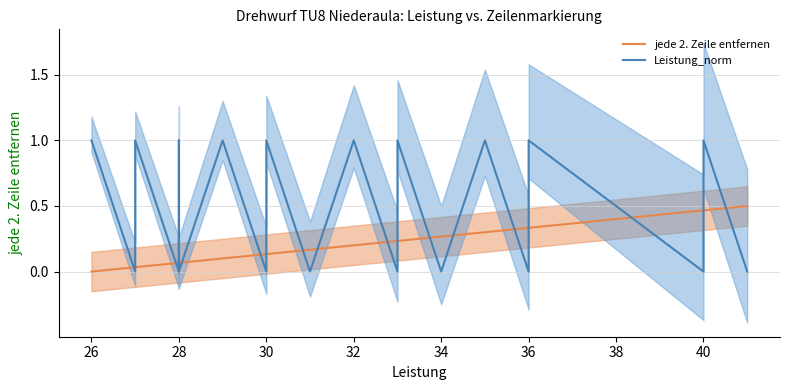

At which label does Leistung_norm reach its peak?

40